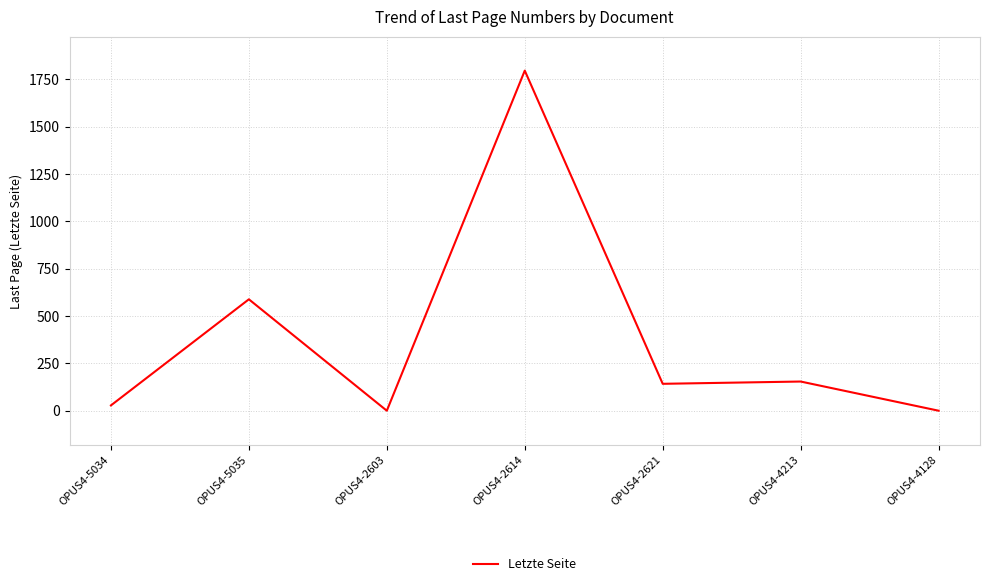

The chart shows a value of -977 at OPUS4-4128. True or false?

False